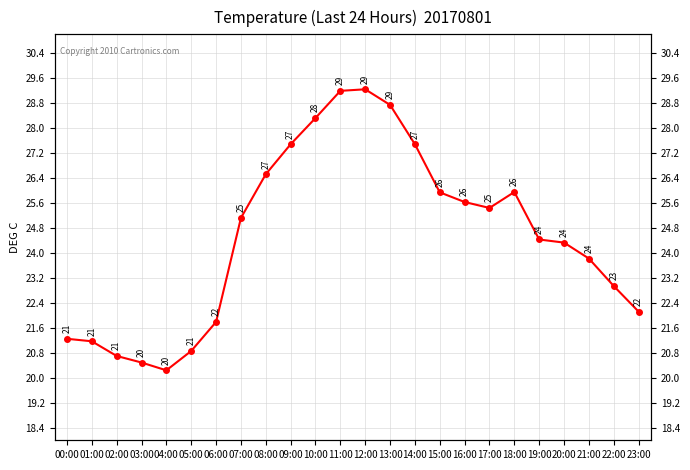

What is the average value?

24.5